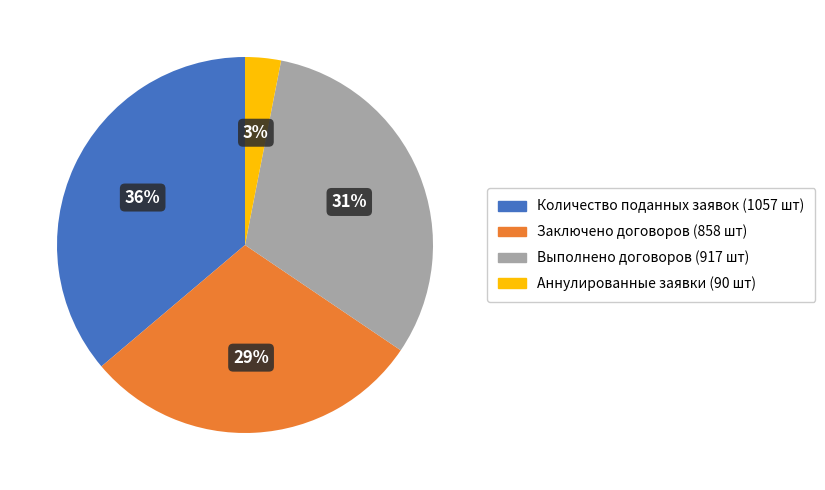

To the nearest percent, what is the average slice percentage?

25%